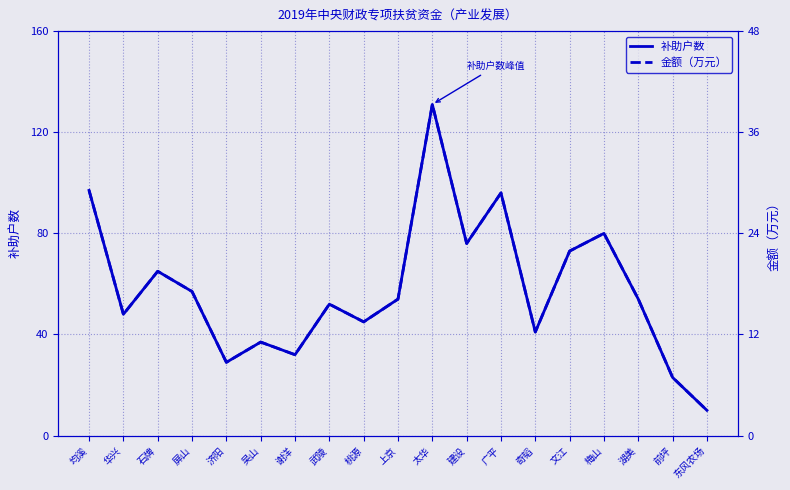

At which label does 金额（万元） first exceed 16?

均溪